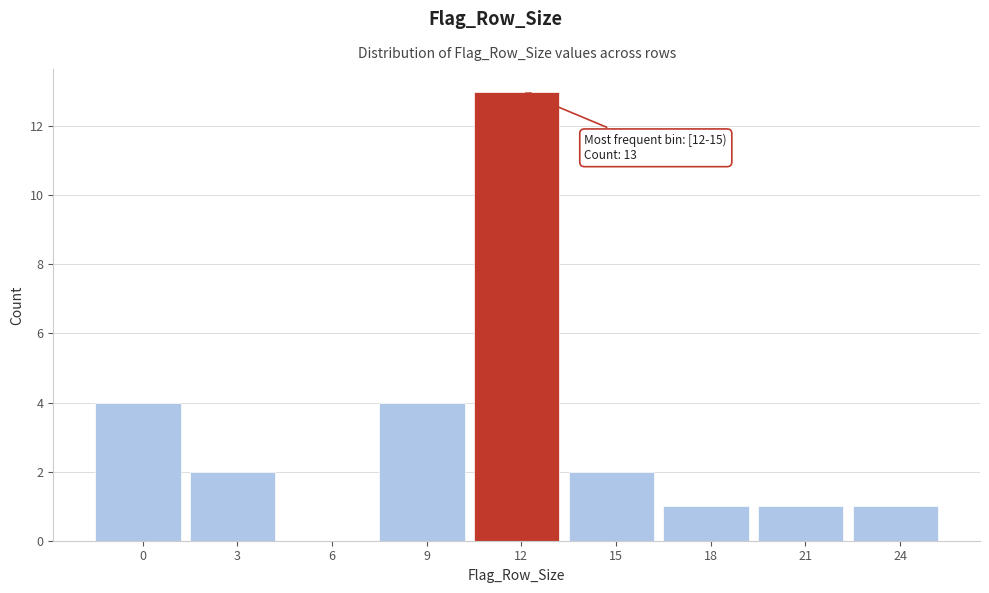

Reading right to left, list all the values displayed in this chart.

24=1	21=1	18=1	15=2	12=13	9=4	6=0	3=2	0=4